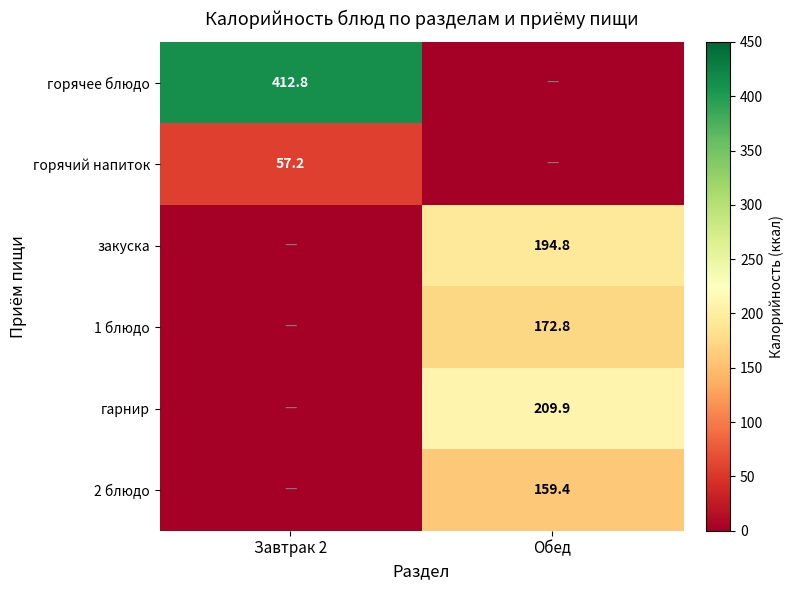

Count the number of categories in the chart.

2